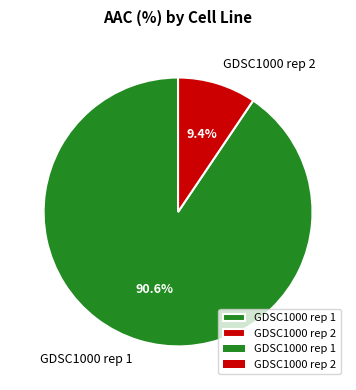

Count the number of slices in the pie.

2